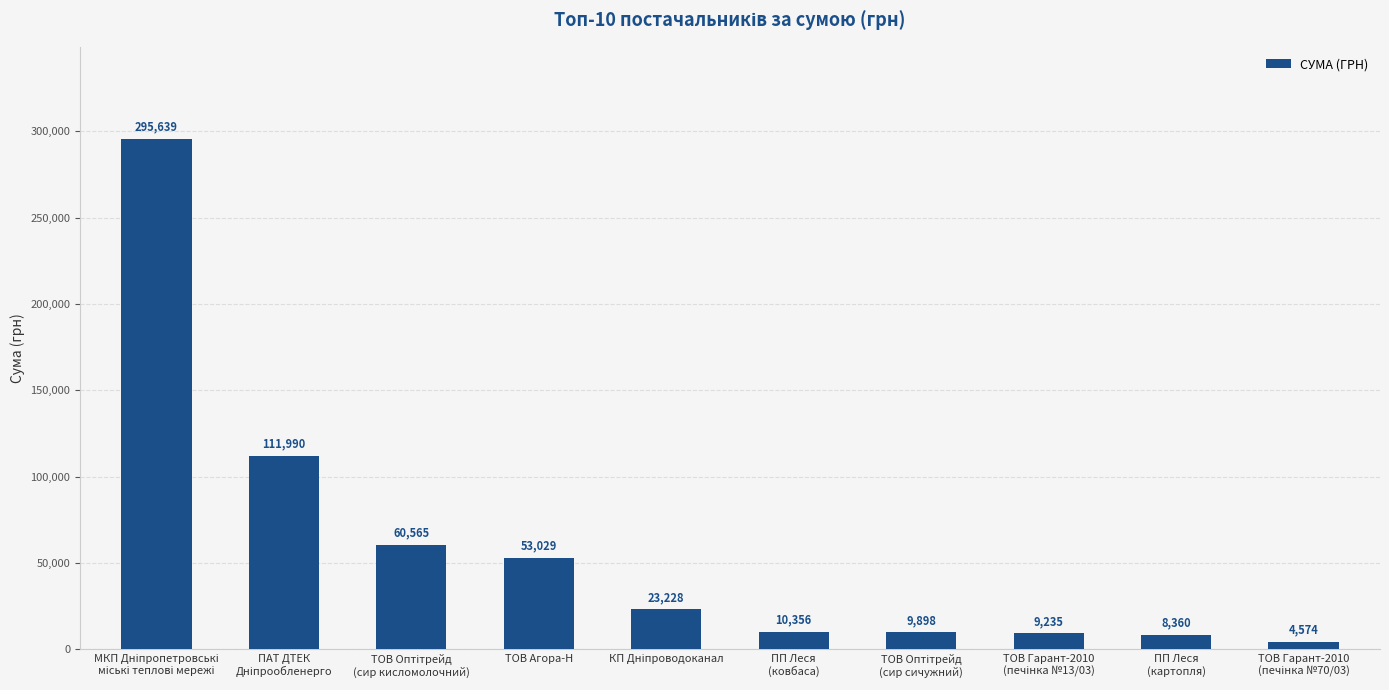

What is the minimum value shown in the chart?

4573.8